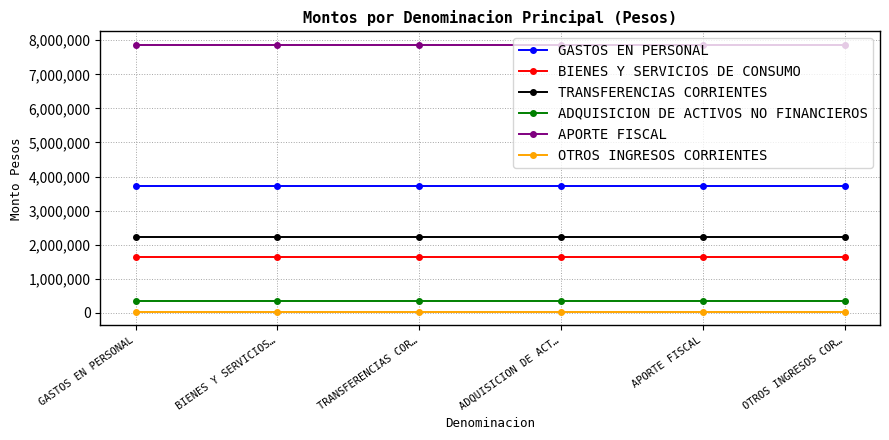

What is the sum of all GASTOS EN PERSONAL values?

22317240